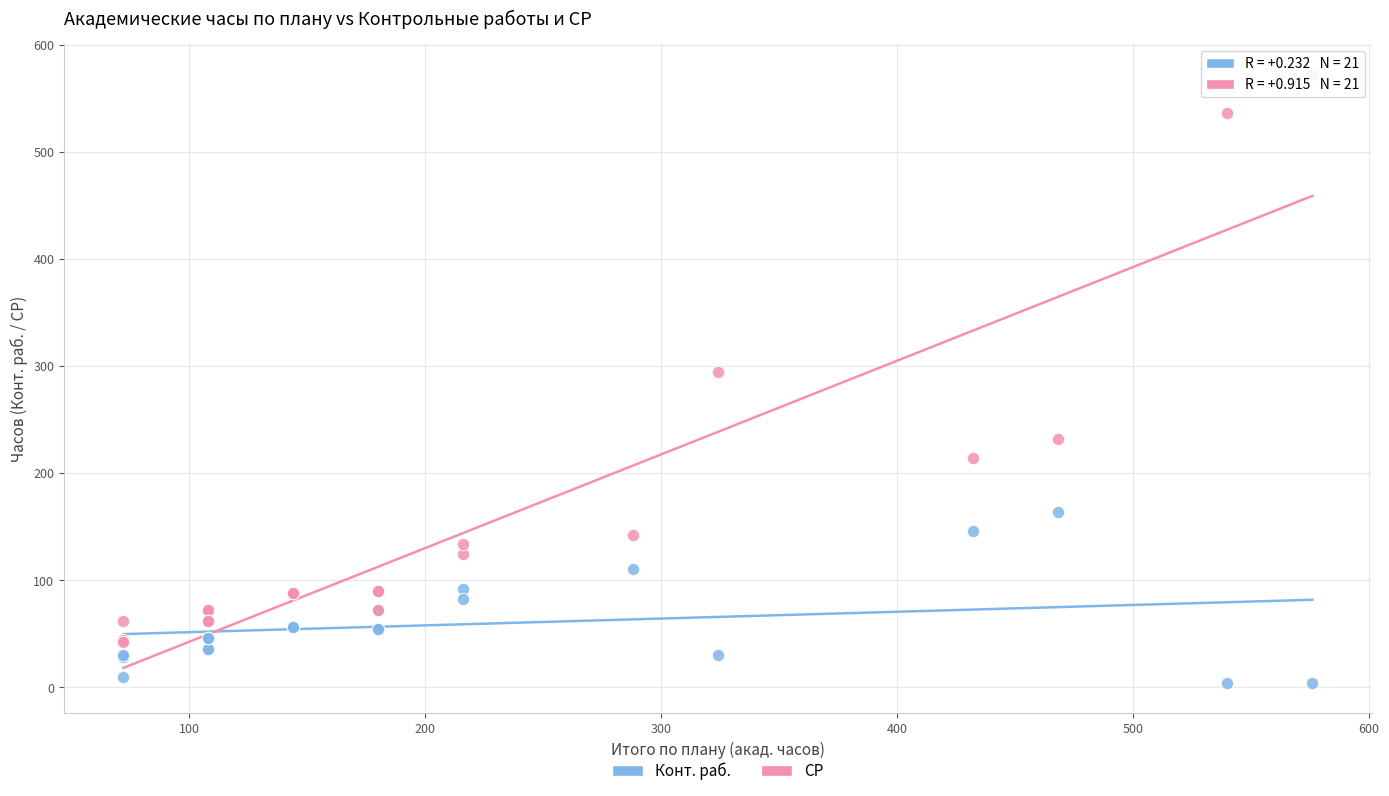

Which series reaches the minimum Y coordinate?

Конт. раб.